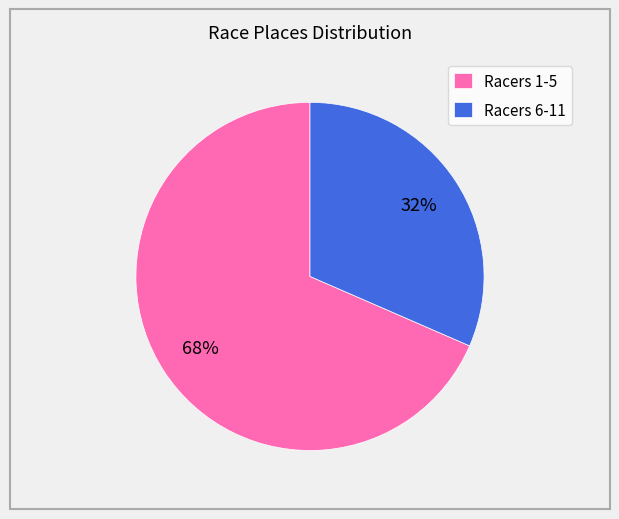

Approximately how many times larger is the value at Racers 6-11 compared to Racers 1-5?

0.5